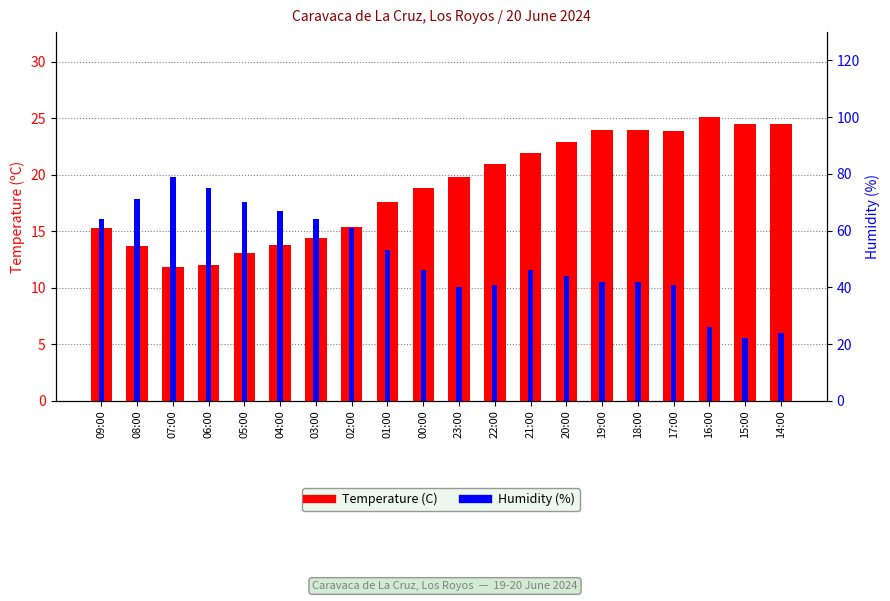

What is the value of the Temperature (C) bar at the 1st from the left?

15.3